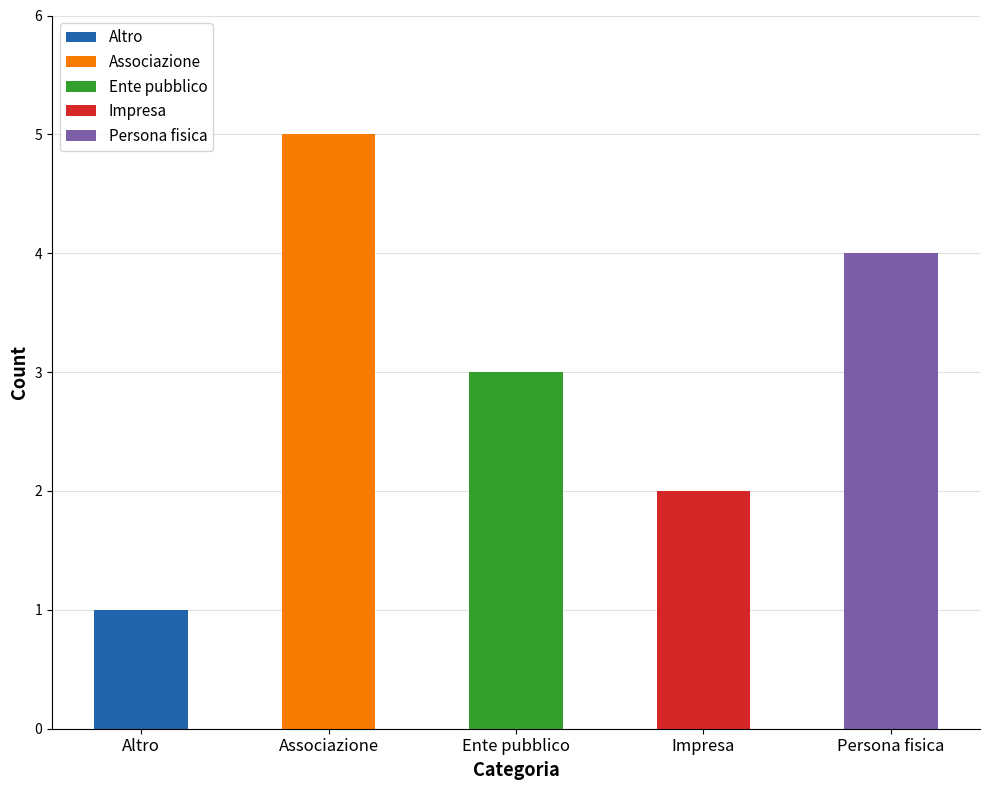

What position from the left is Associazione?

2